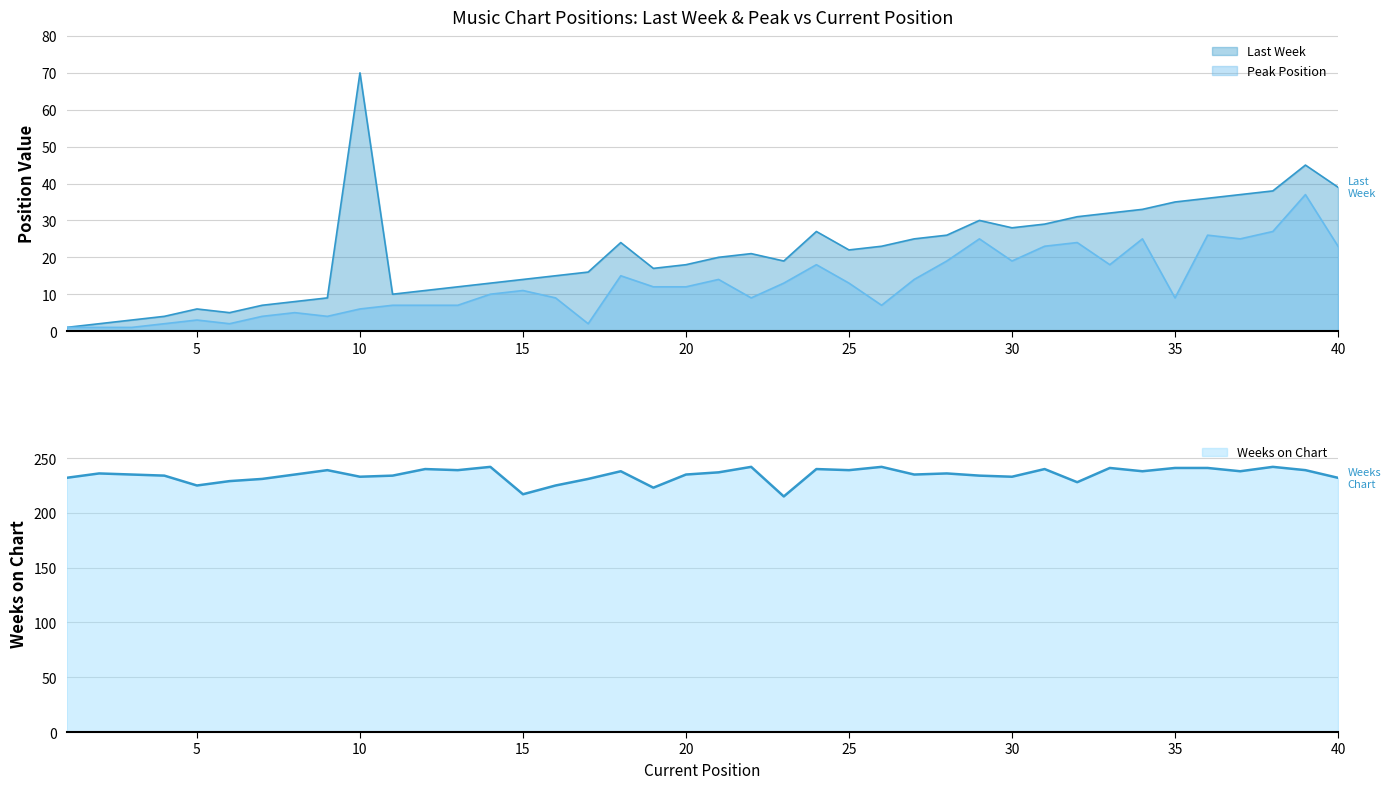

What is the average value of the Weeks on Chart series?

235